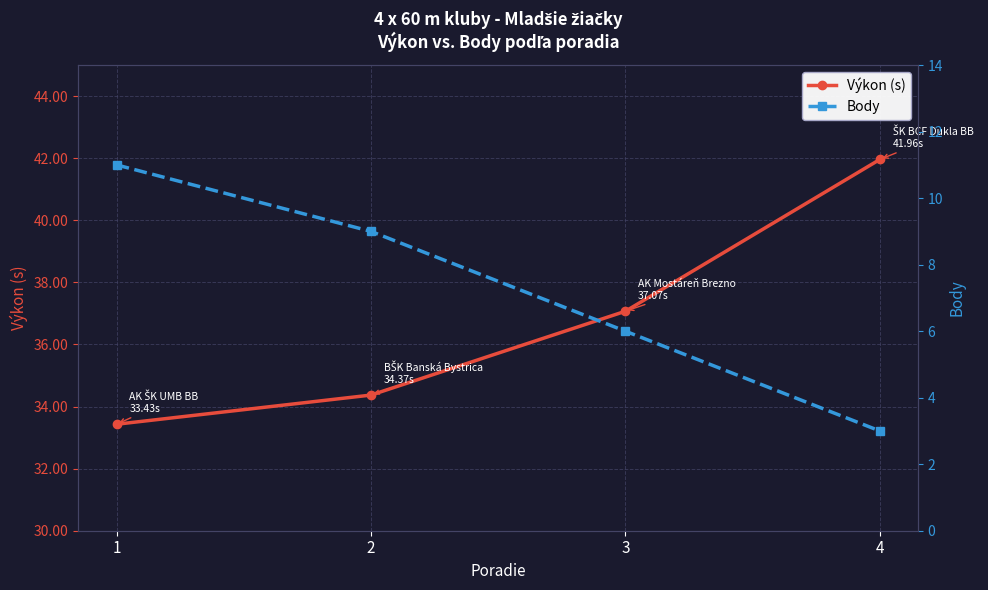

What is the sum of the Body values at 3 and 4?

9.0